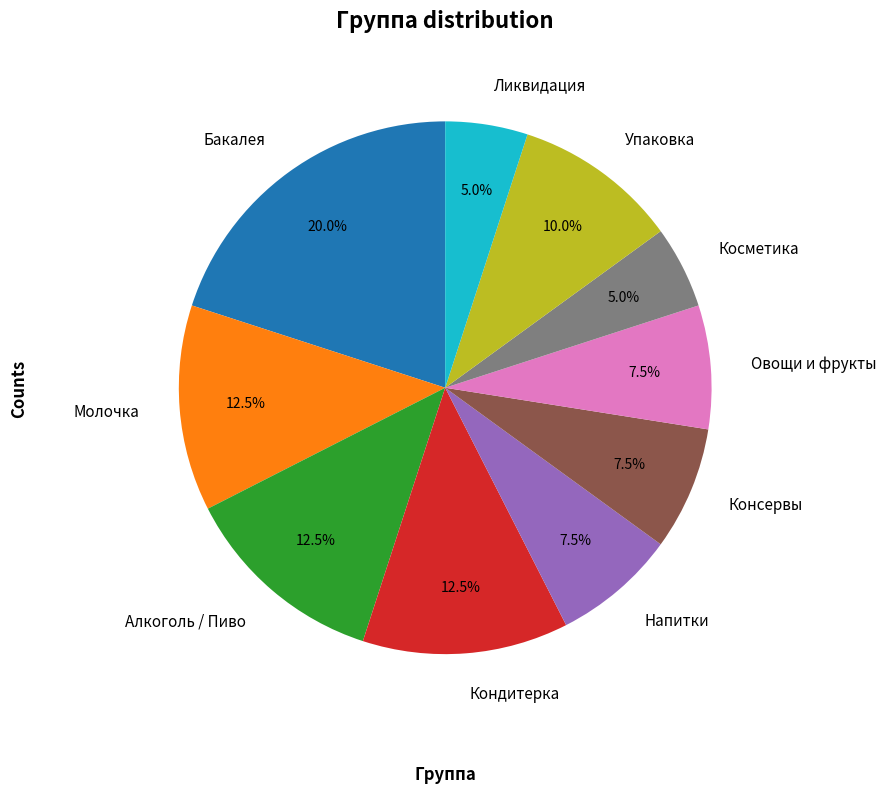

To the nearest percent, what is the average slice percentage?

10%